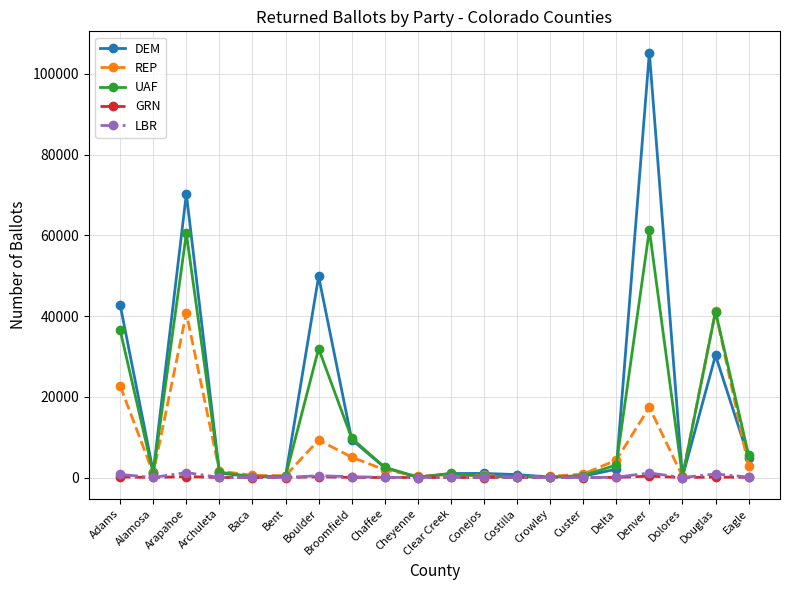

Which series has the largest range (max minus min)?

DEM